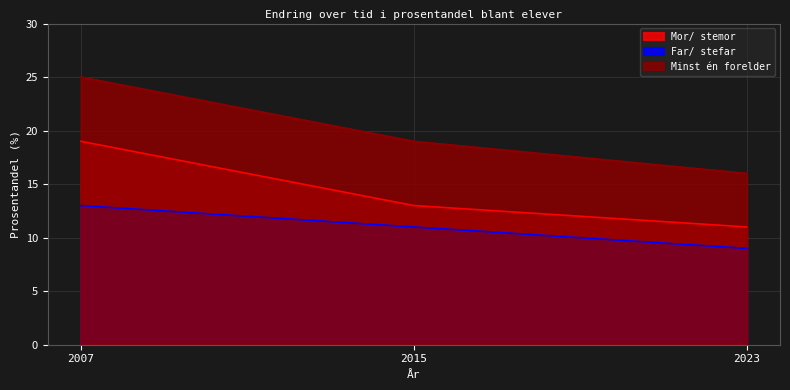

How many data points in Mor/ stemor are above 13?

1